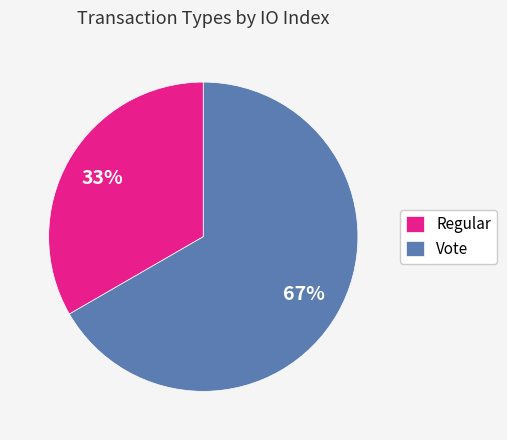

To the nearest percent, what is the average slice percentage?

50%